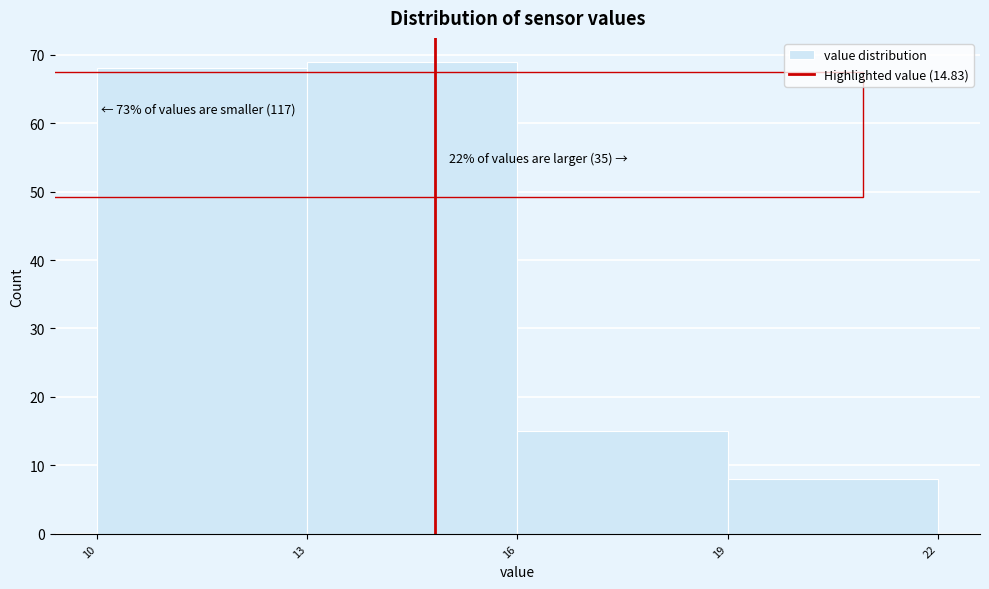

Which range on the x-axis has the tallest bar?

13 to 16